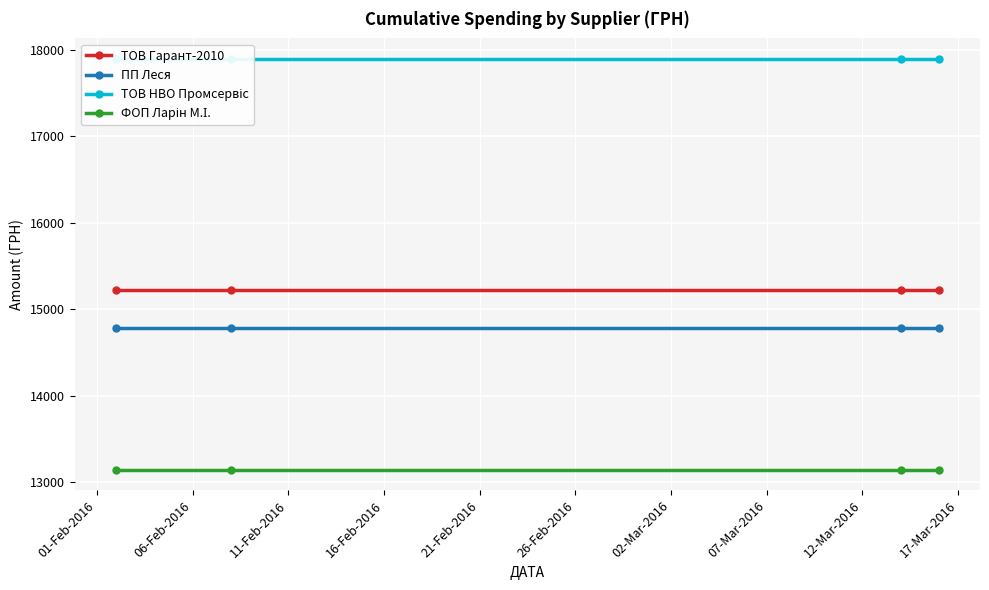

Is it true that ТОВ Гарант-2010 equals 15228.4 at 01-Feb-2016?

True